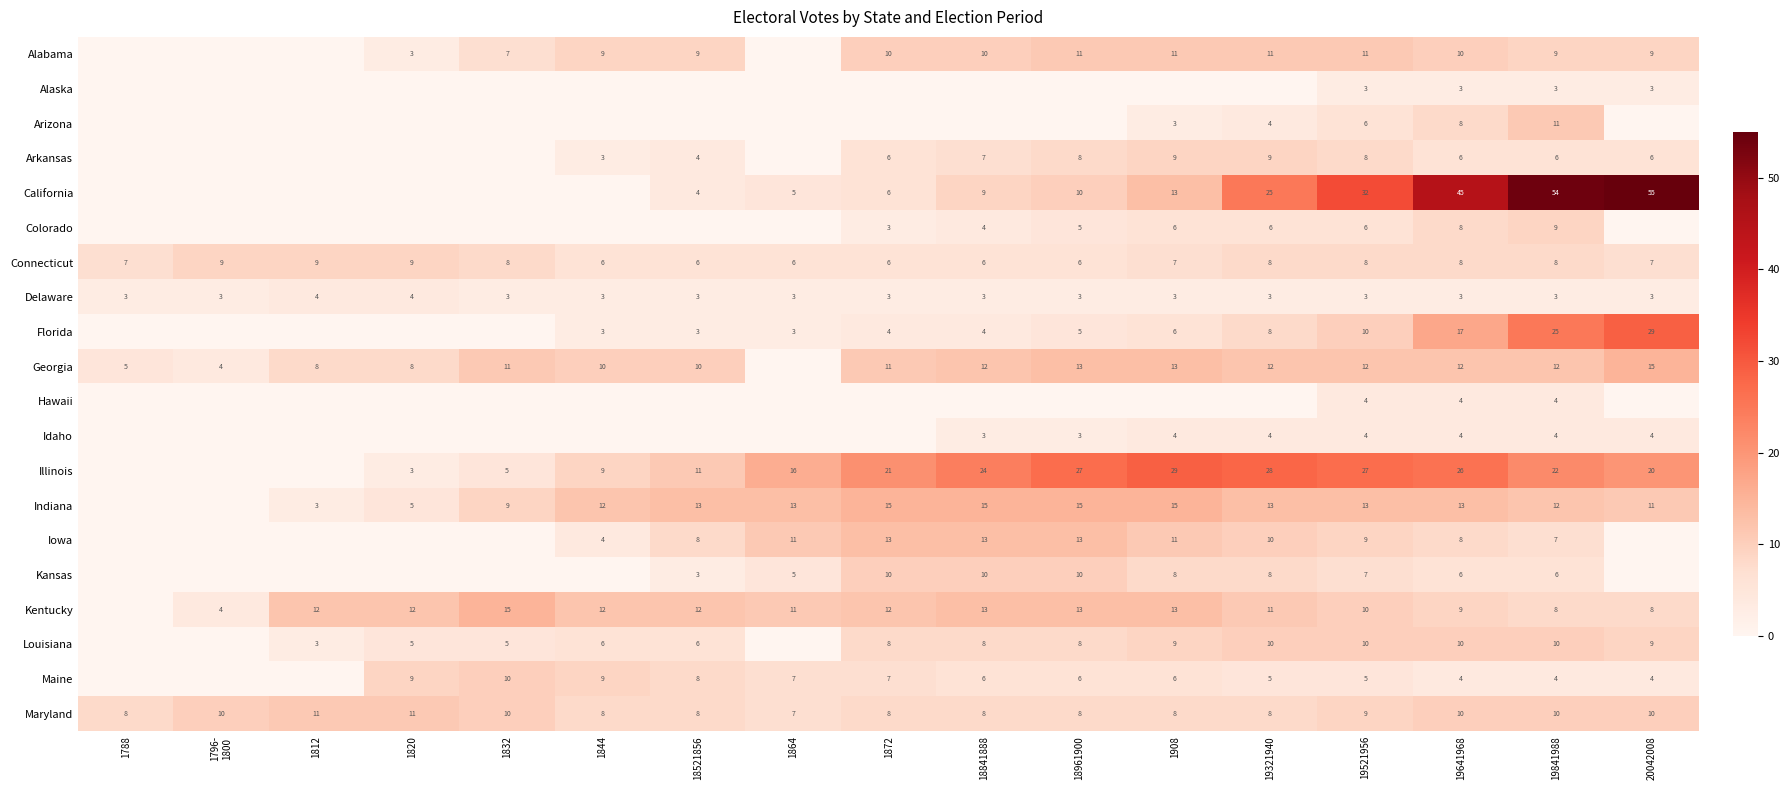

Between 19321940 and 1908, which is larger?

19321940